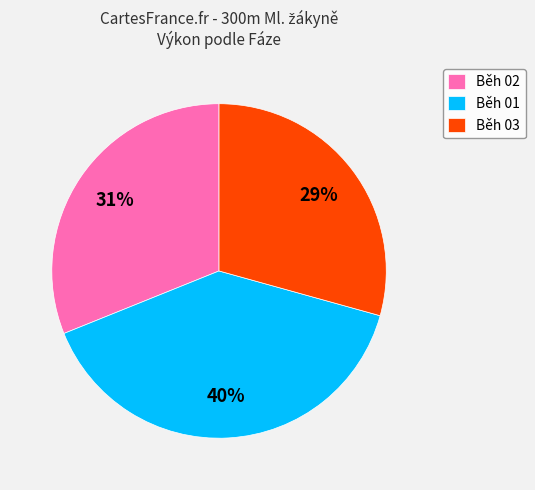

Rank the categories by value from highest to lowest.

Běh 01, Běh 02, Běh 03